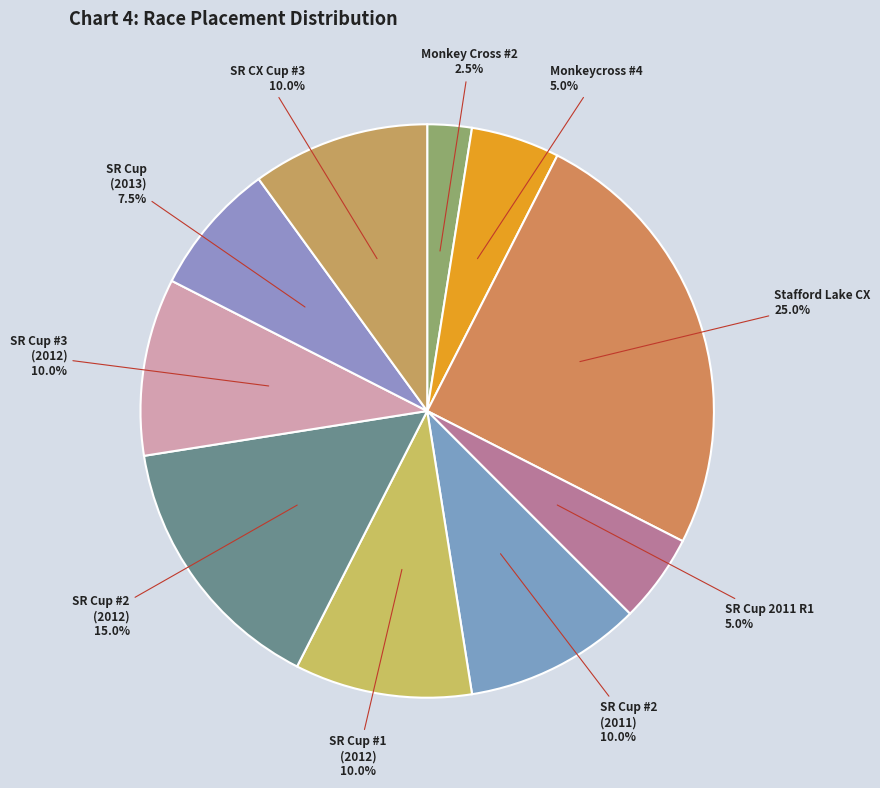

How many slices are in this pie chart?

10